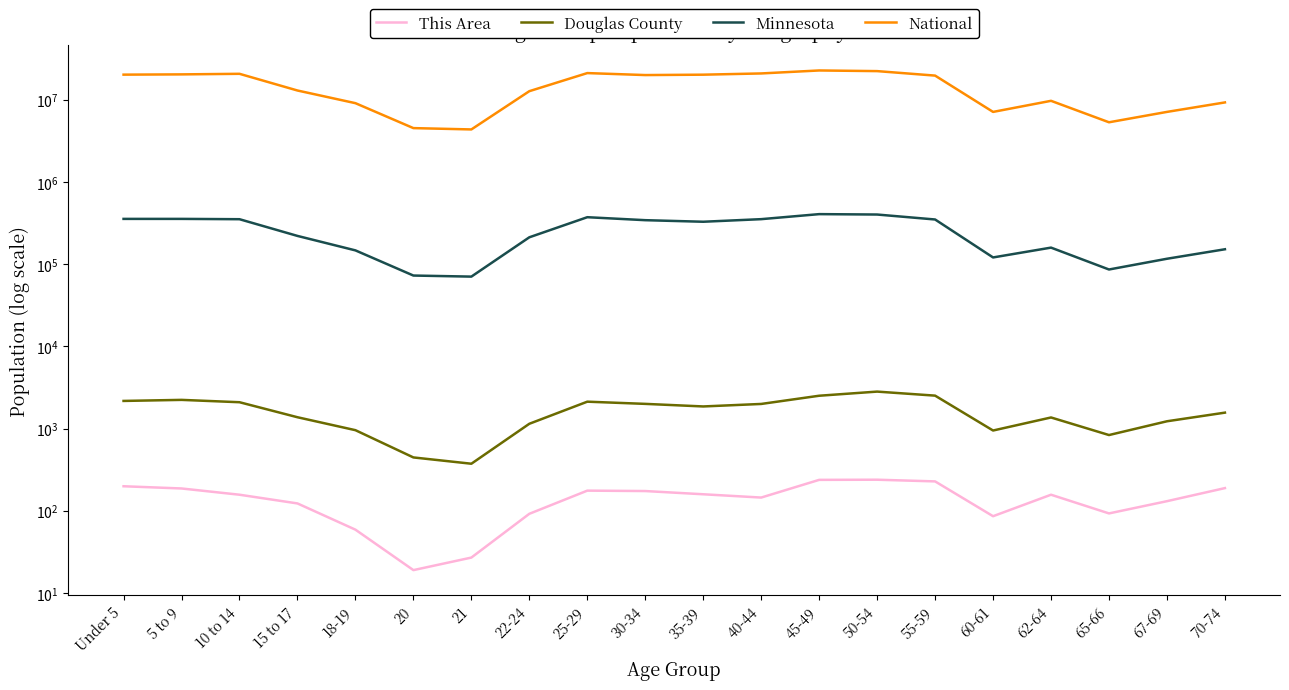

At which category does the chart reach its peak across all series?

45-49